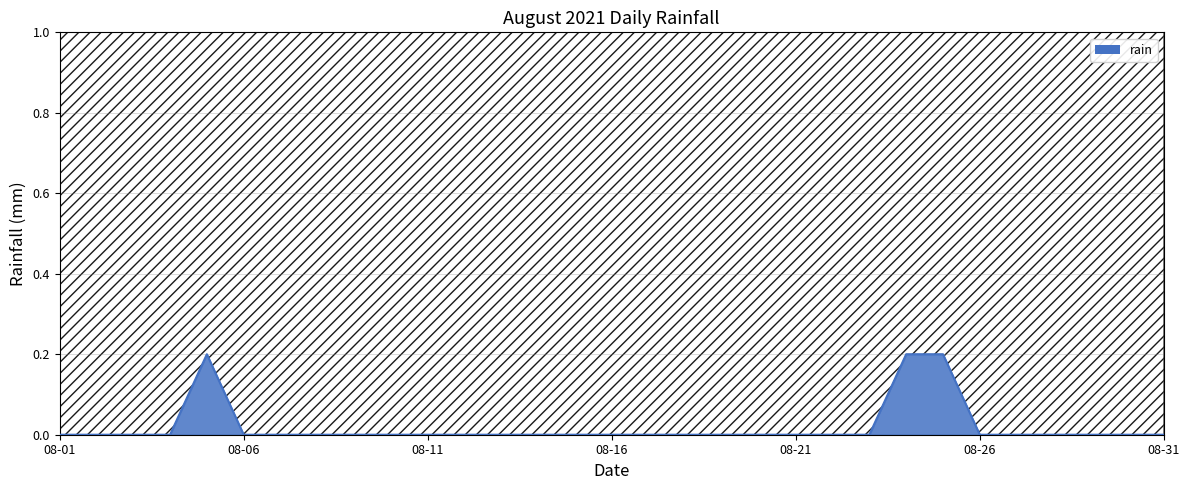

How many lines are shown in the chart?

1